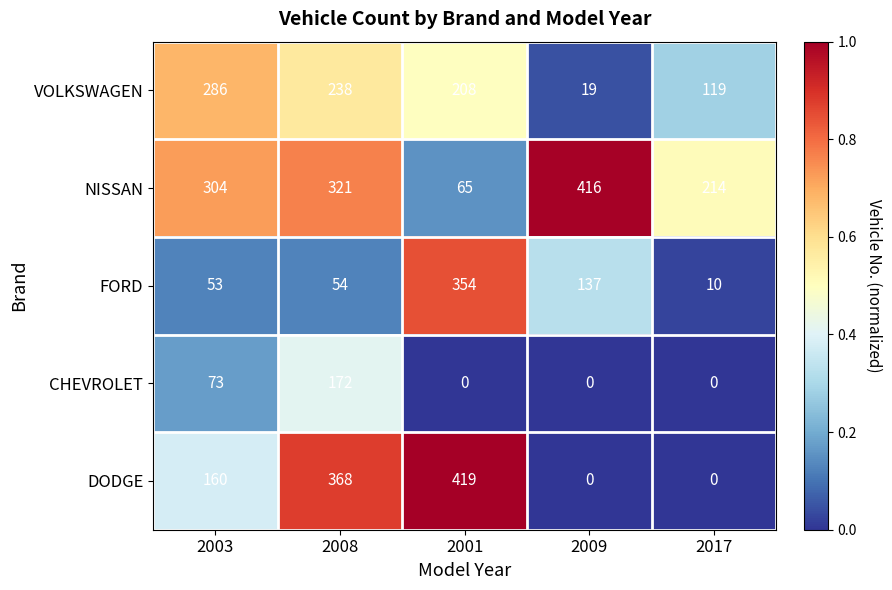

Which series has the largest range (max minus min)?

DODGE